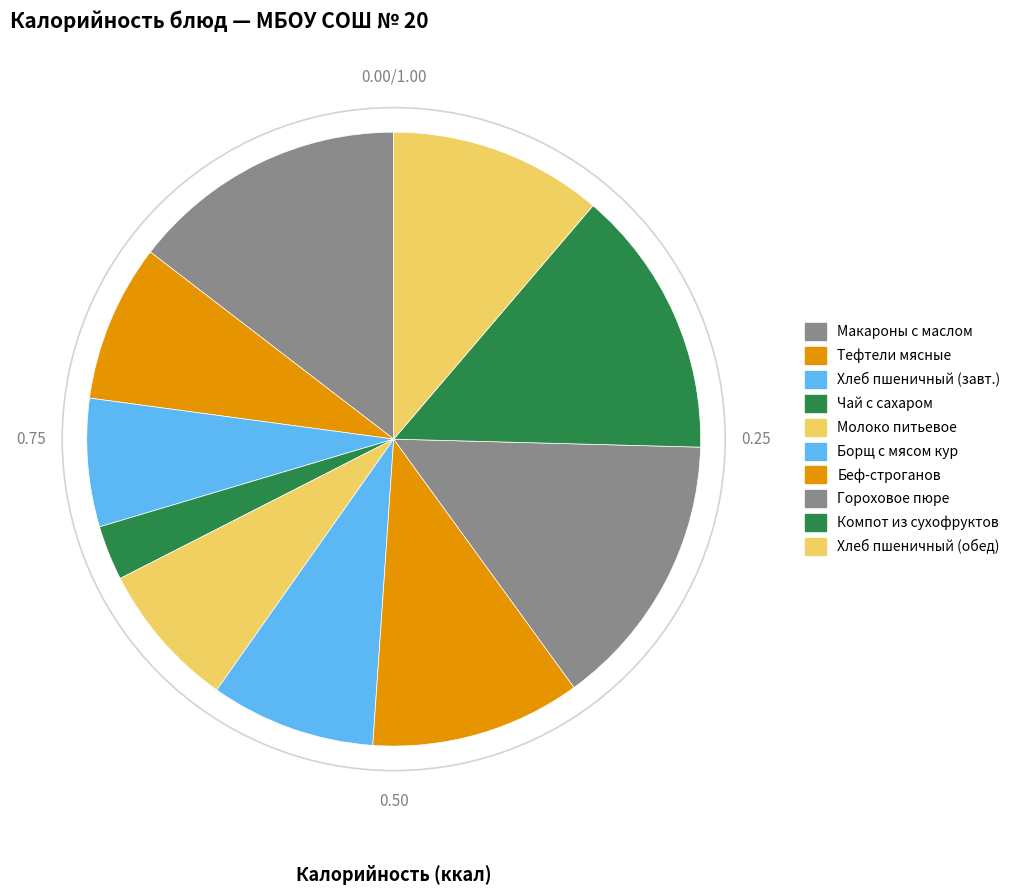

What is the change in value from Чай с сахаром to Беф-строганов?

+113.6